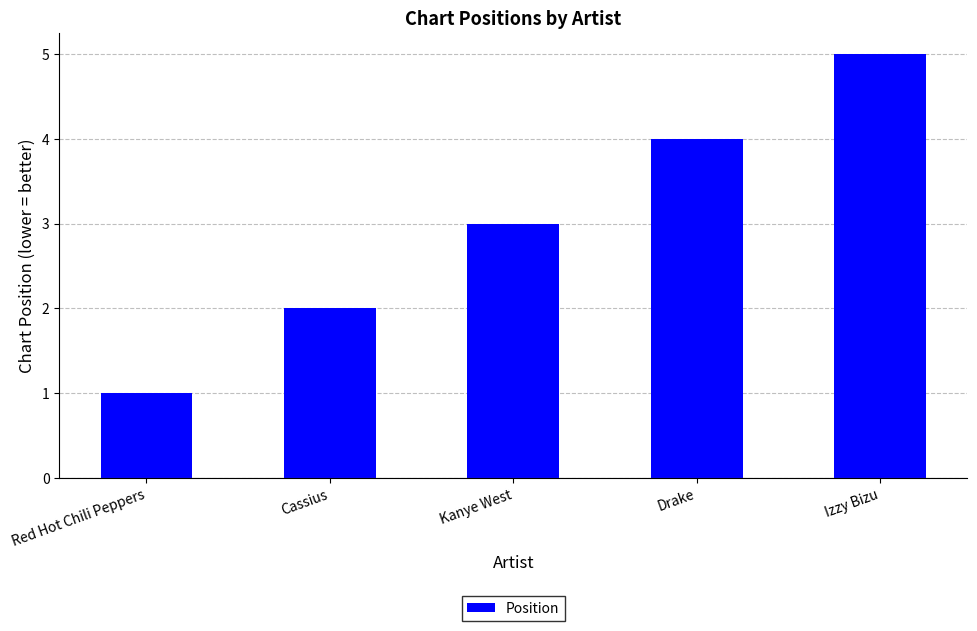

At which category does the chart reach its minimum across all series?

Red Hot Chili Peppers